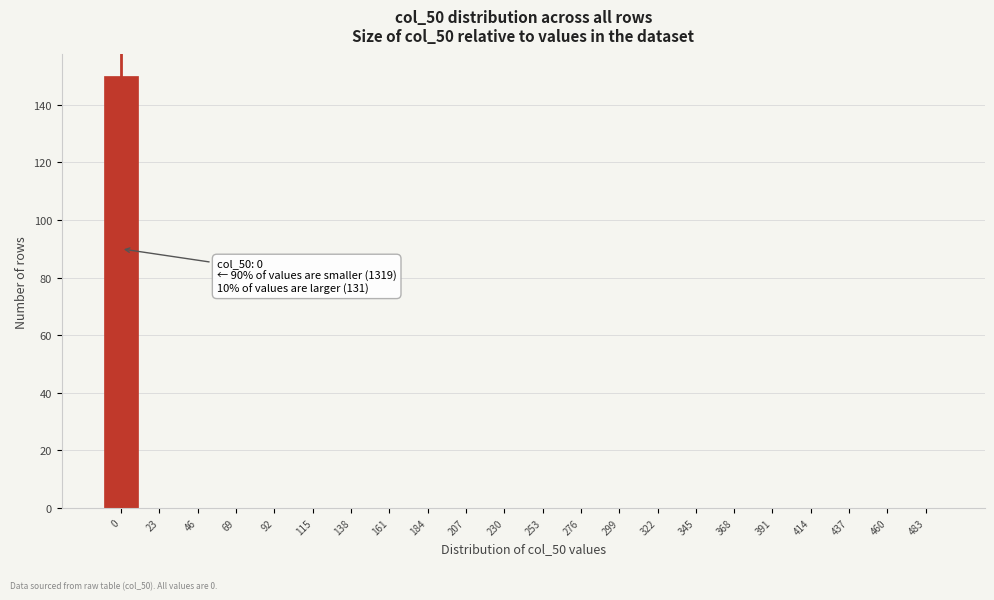

Reading left to right, what are all the values shown in this chart?

0=150	23=0	46=0	69=0	92=0	115=0	138=0	161=0	184=0	207=0	230=0	253=0	276=0	299=0	322=0	345=0	368=0	391=0	414=0	437=0	460=0	483=0